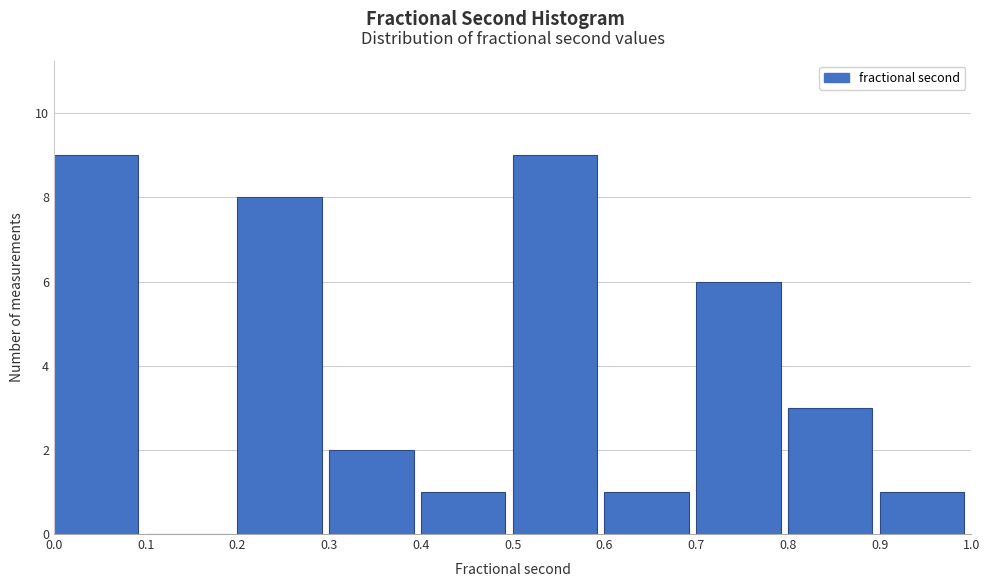

Reading left to right, transcribe this chart: for each bar, give the range it covers on the x-axis and its height. The values are not printed on the chart, so give them approximately, as read against the axis.

0.0 to 0.1: 9
0.1 to 0.2: 0
0.2 to 0.3: 8
0.3 to 0.4: 2
0.4 to 0.5: 1
0.5 to 0.6: 9
0.6 to 0.7: 1
0.7 to 0.8: 6
0.8 to 0.9: 3
0.9 to 1.0: 1